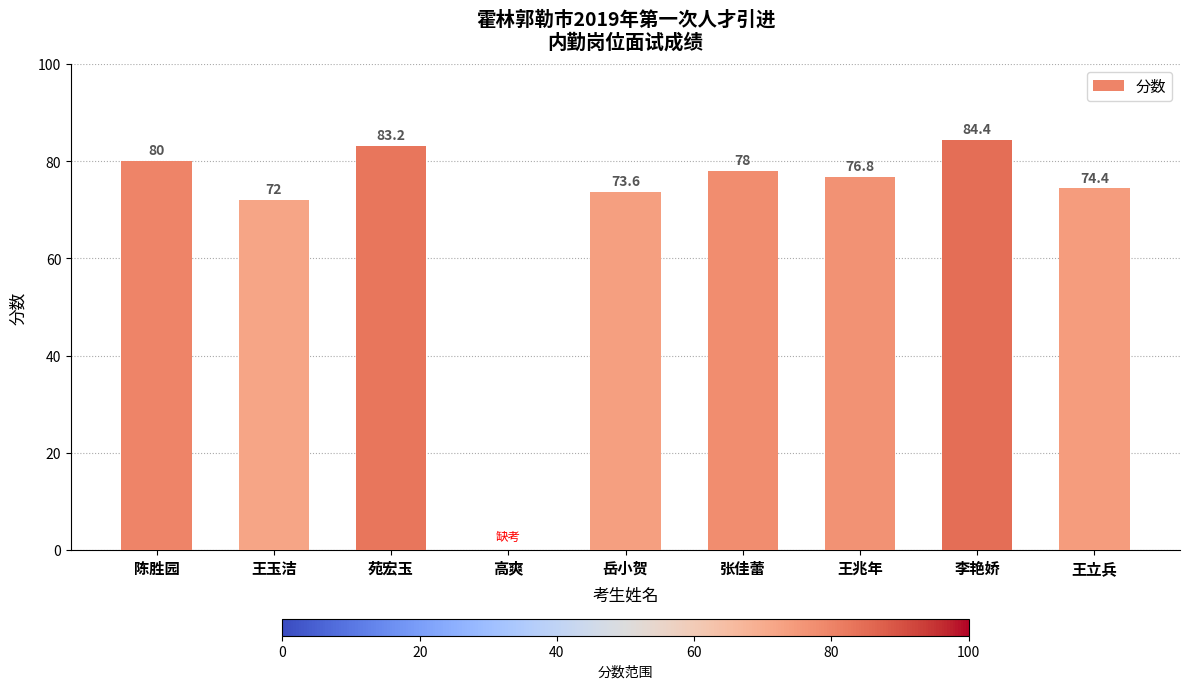

Which category has the highest value across all series?

李艳娇